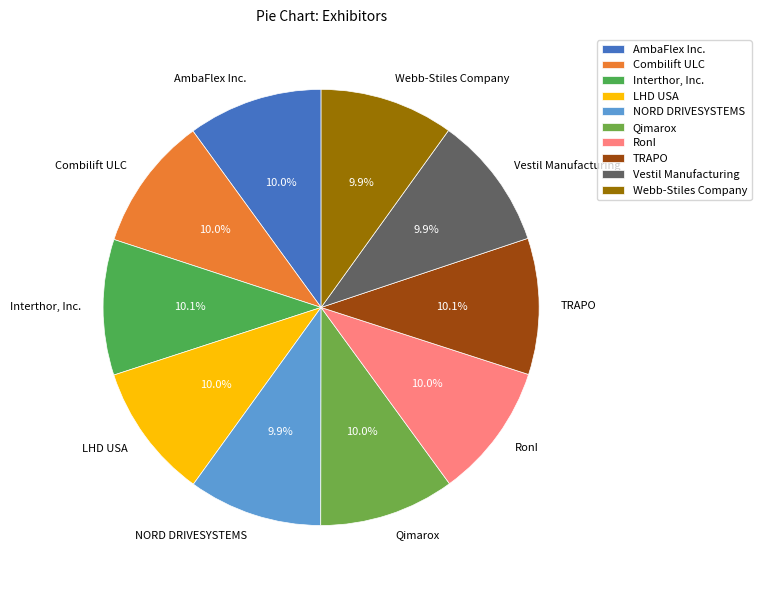

Count the number of slices in the pie.

10